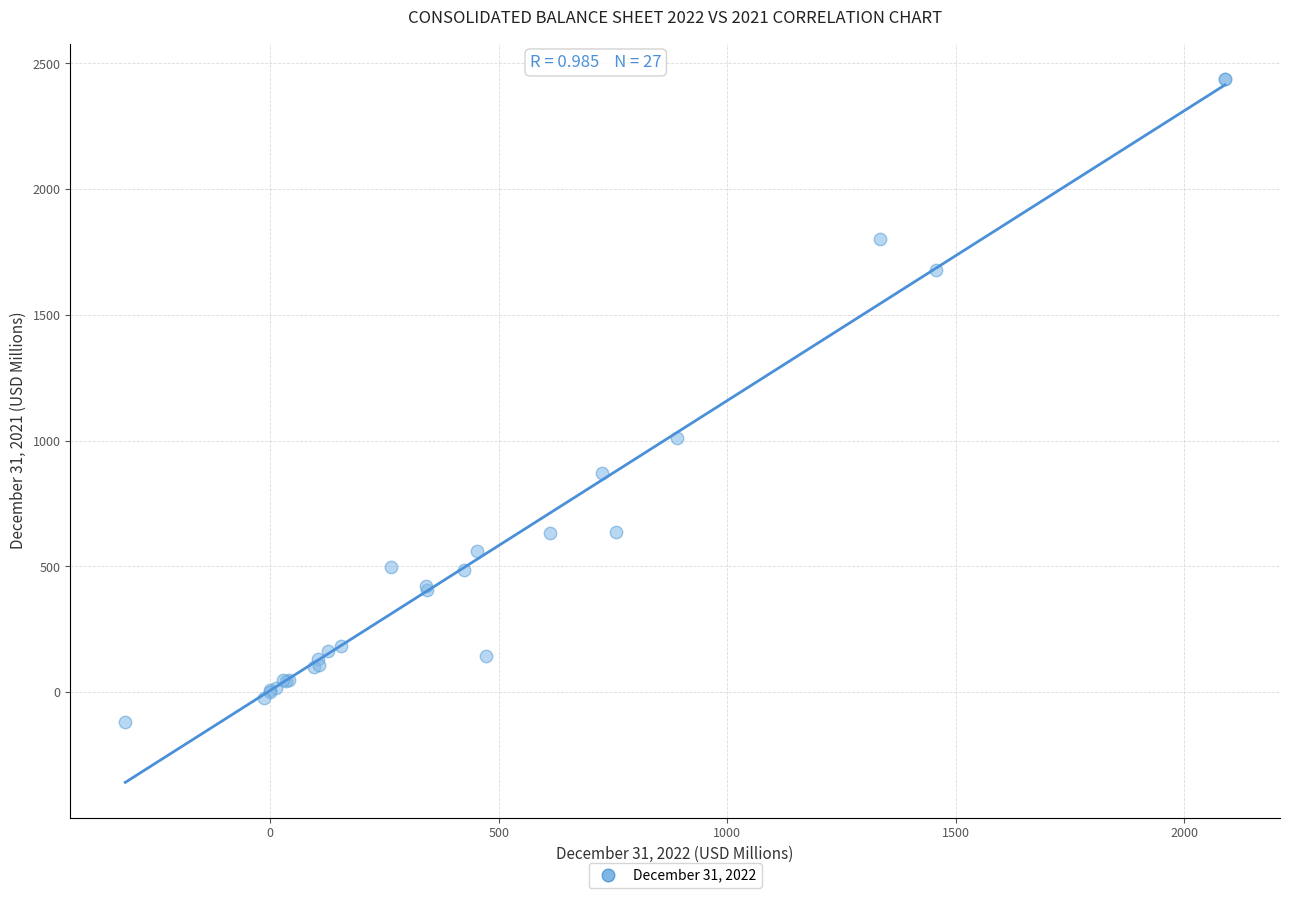

What Y value in the scatter plot is closest to 1160?

1011.2